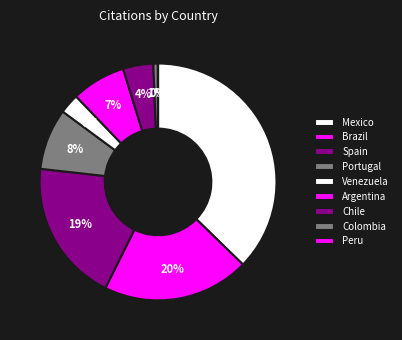

What is the largest slice in the pie chart?

Mexico